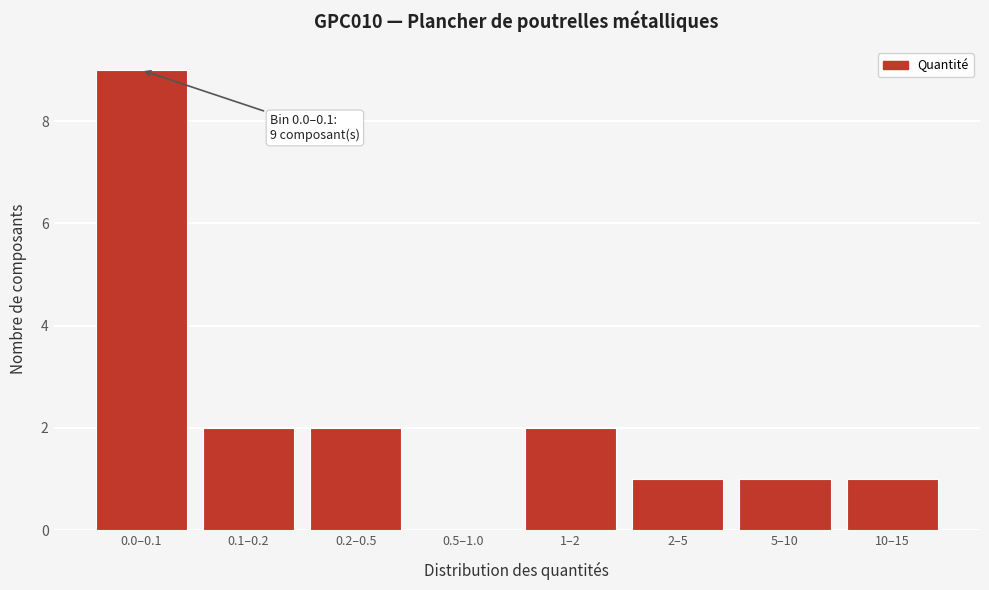

Reading left to right, transcribe all the data shown in this chart.

0.0–0.1=9	0.1–0.2=2	0.2–0.5=2	0.5–1.0=0	1–2=2	2–5=1	5–10=1	10–15=1